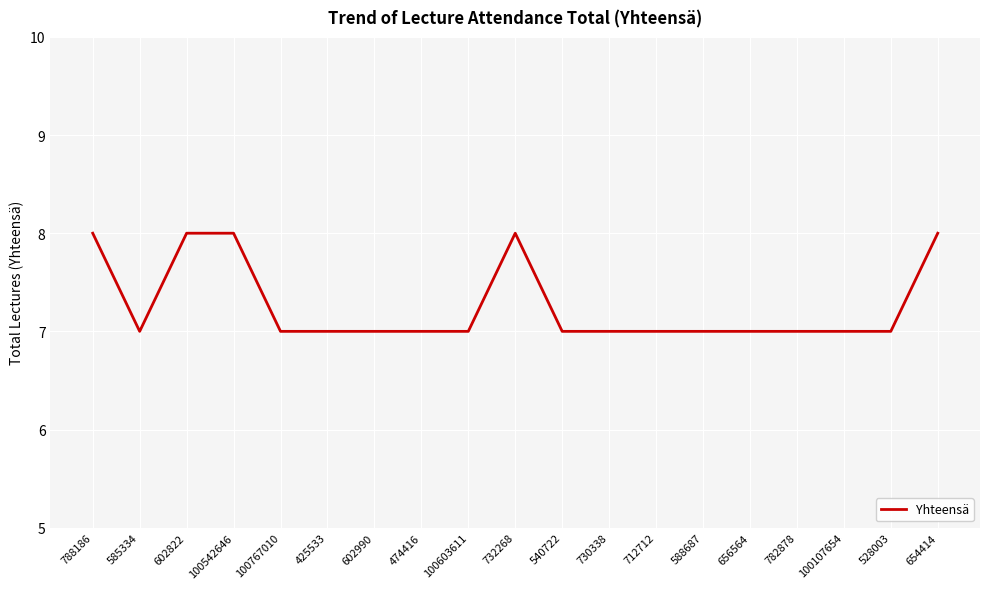

What position from the left is 528003?

18